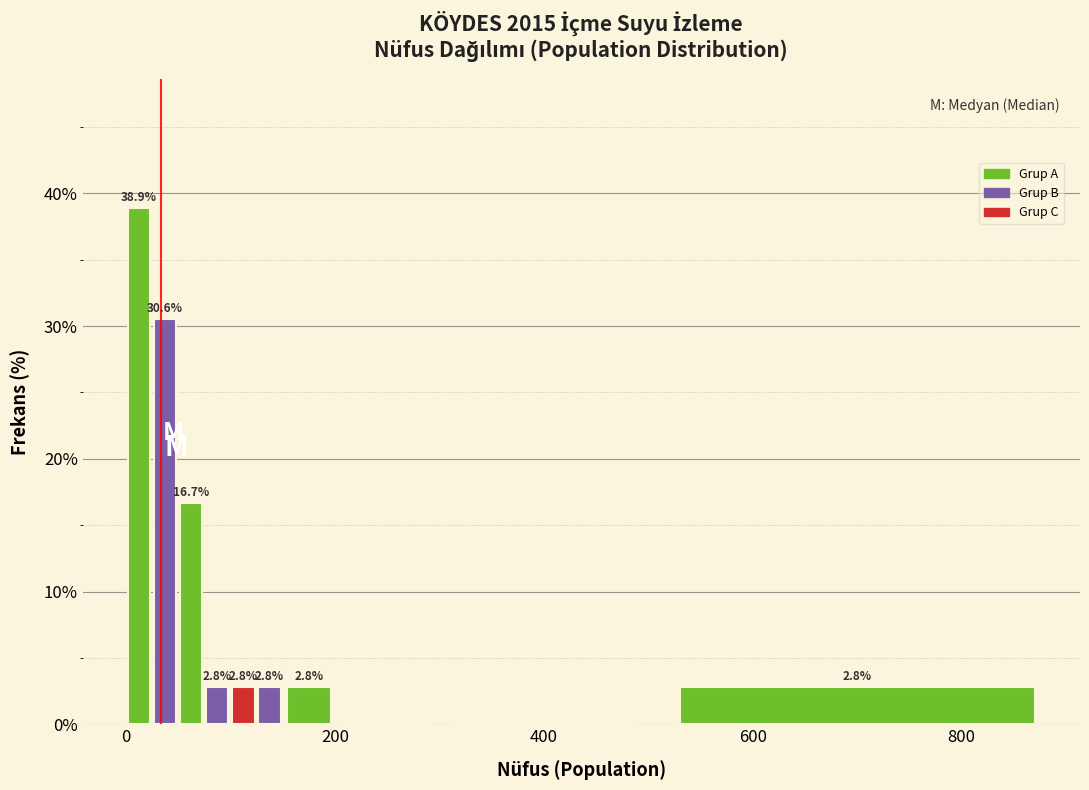

Read against the x-axis, roughly where is the centre of the tallest bar?

20